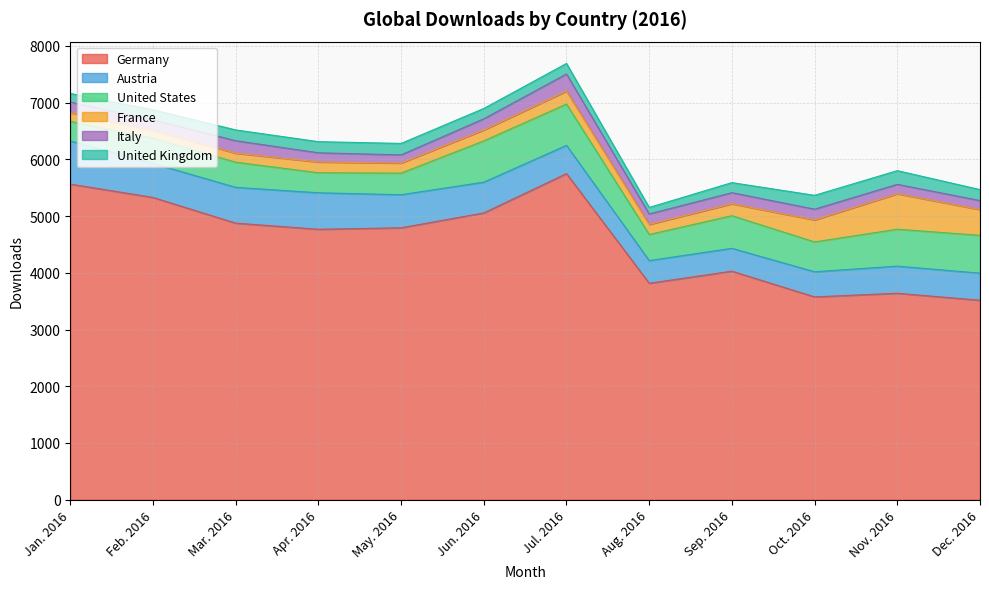

Does the chart display data point markers on the line(s)?

No